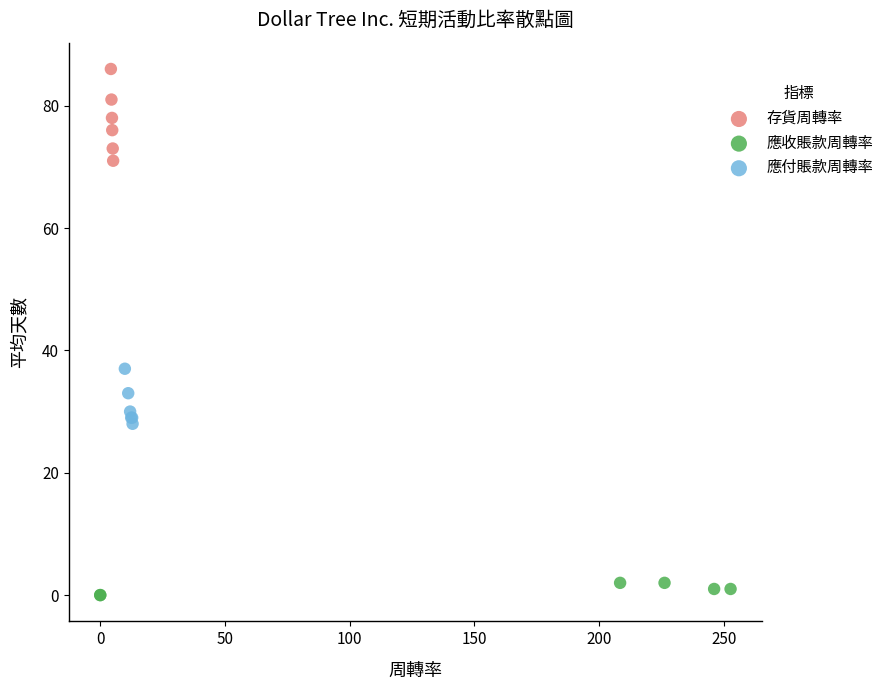

Which series has the widest spread of Y values?

存貨周轉率